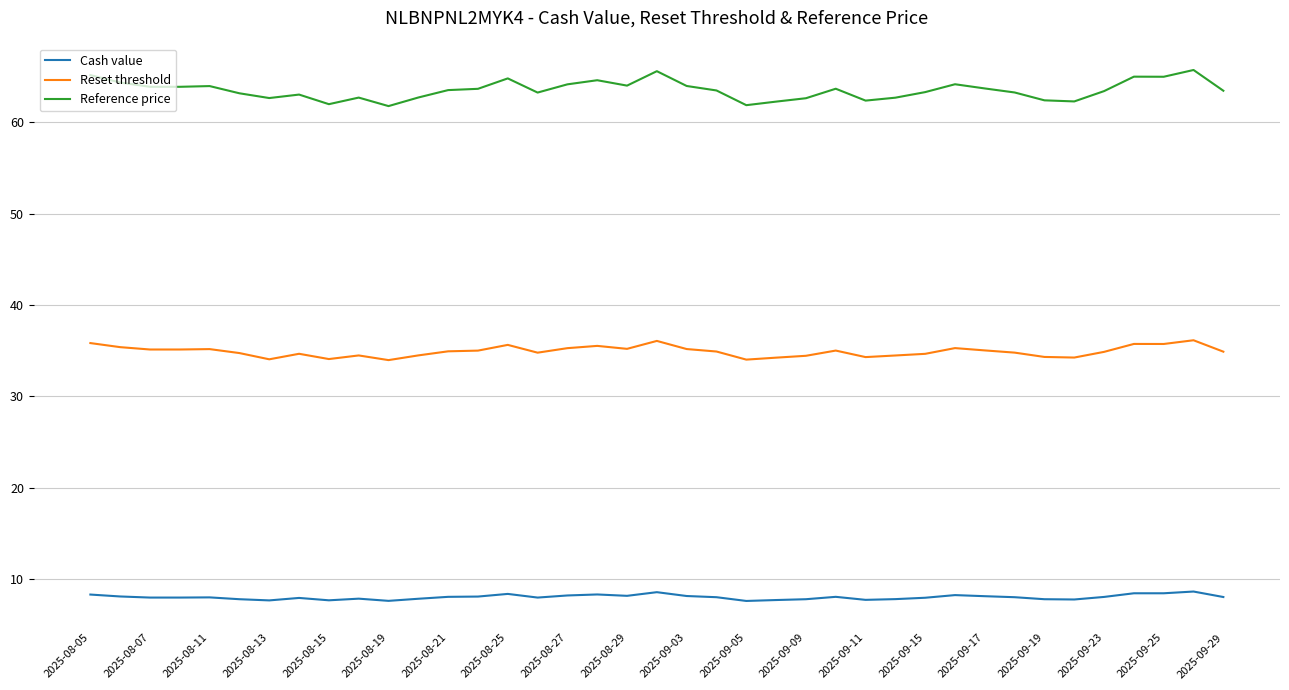

Which series has the largest range (max minus min)?

Reference price